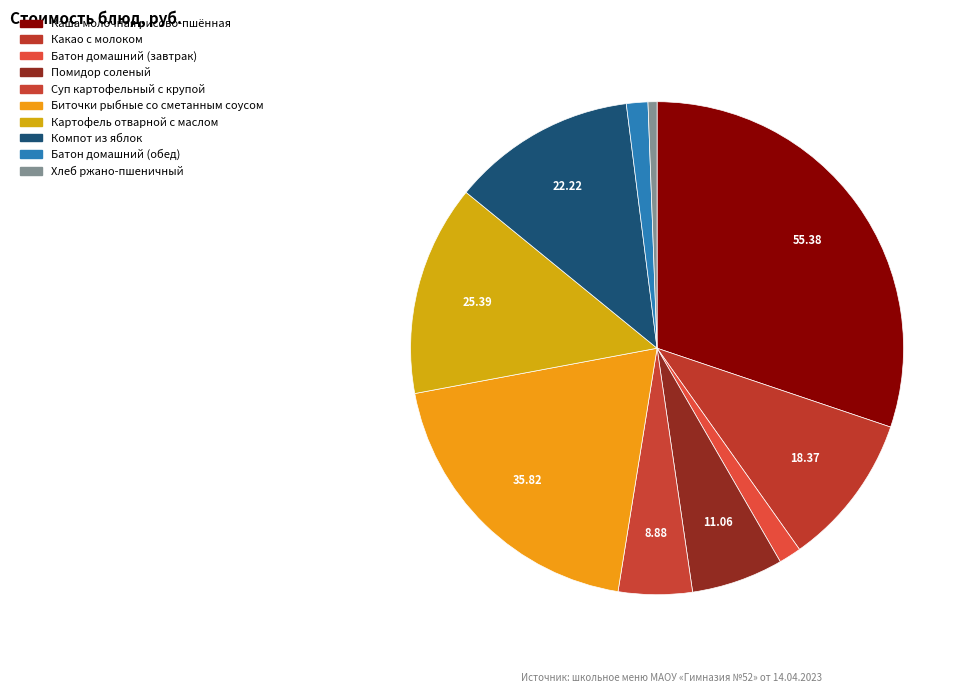

Which category has the smallest portion of the pie?

Хлеб ржано-пшеничный